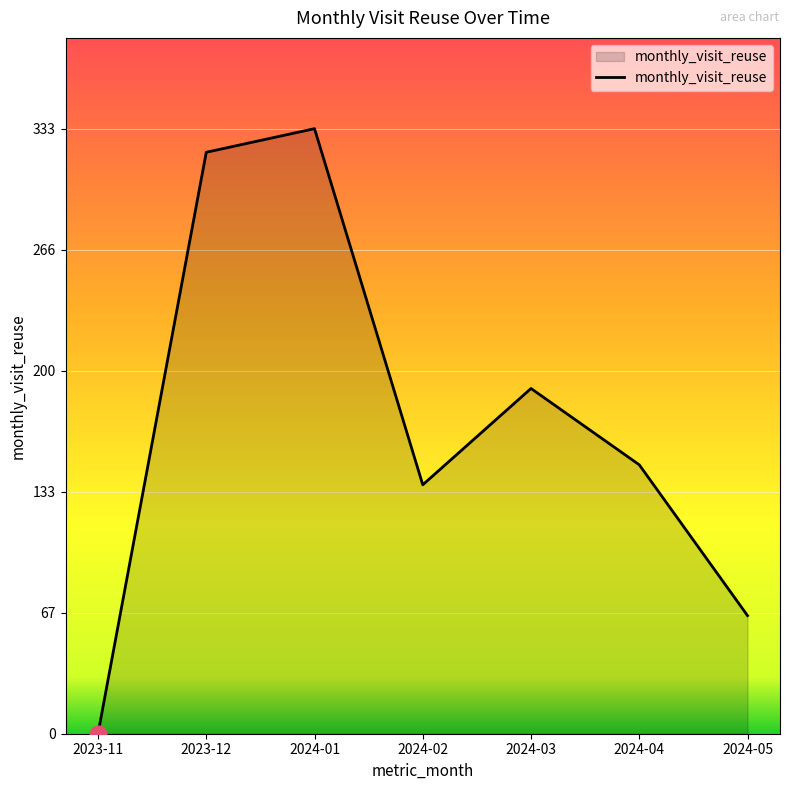

What is the difference between the values at 2024-03 and 2024-05?

125